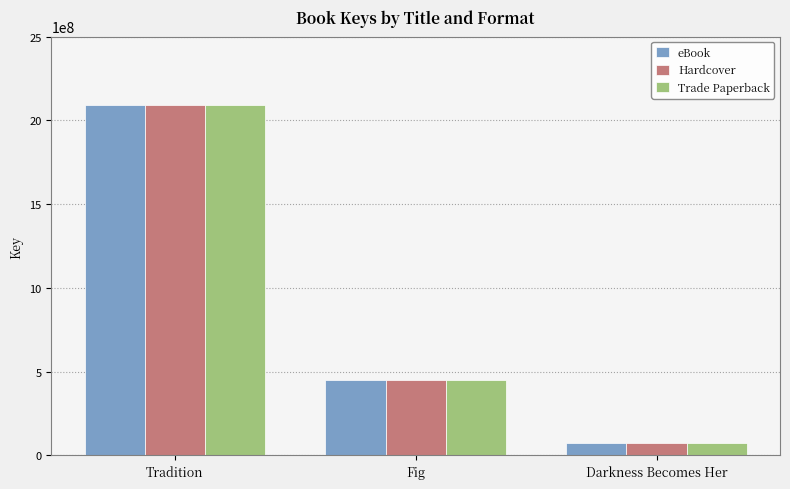

At how many categories does at least one series exceed 139058610?

2